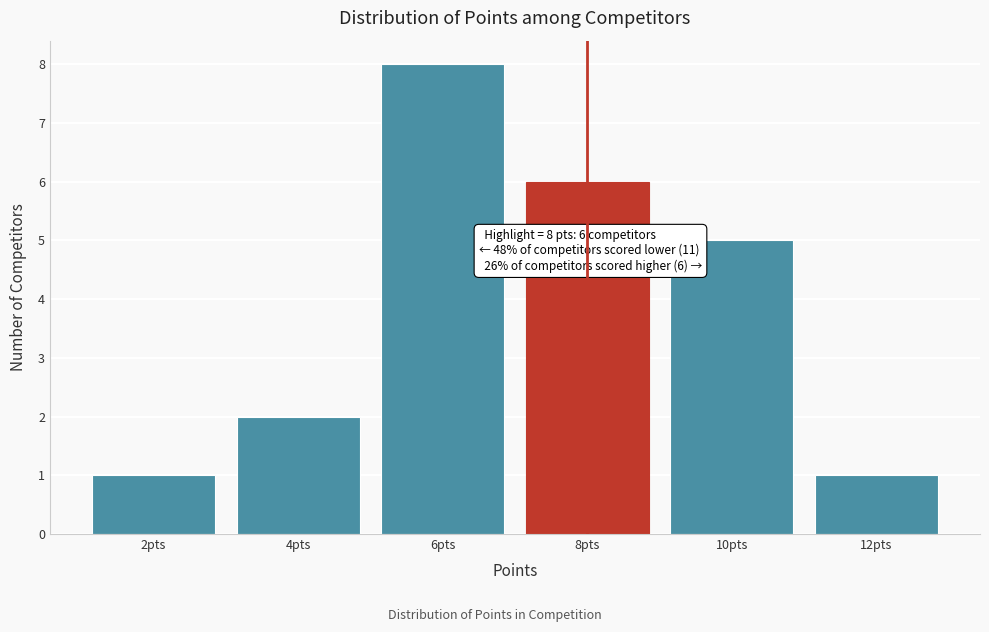

Reading left to right, transcribe all the data shown in this chart.

1	2	8	6	5	1